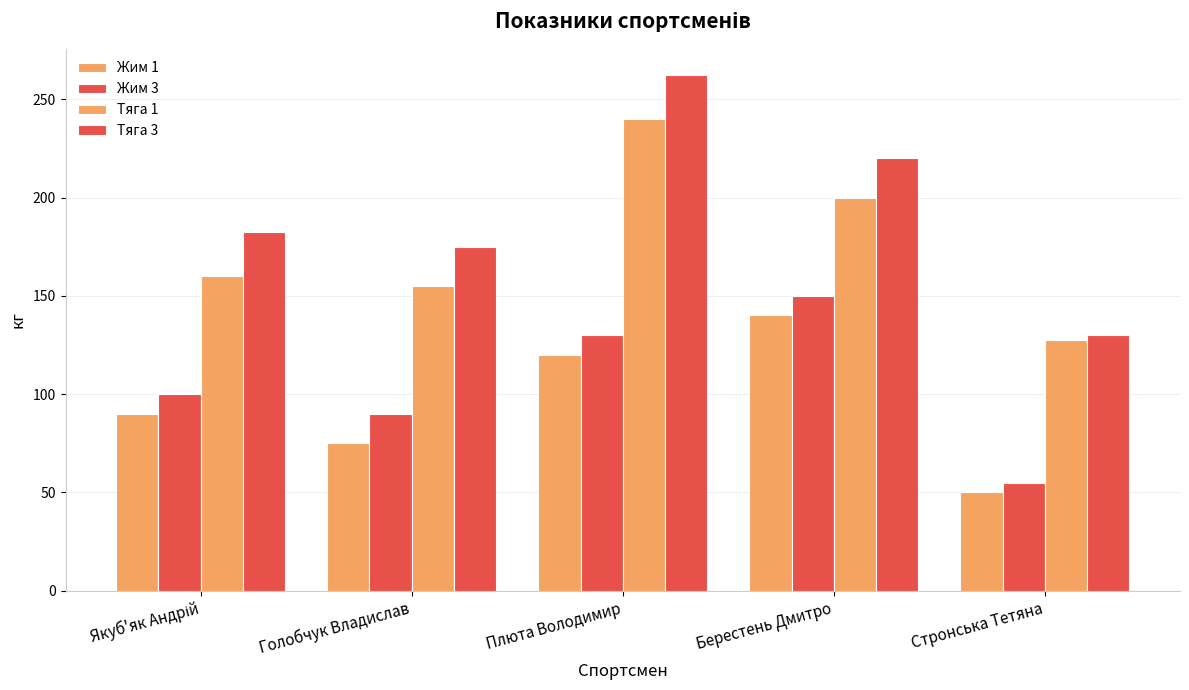

What is the sum of all Жим 3 values?

525.0